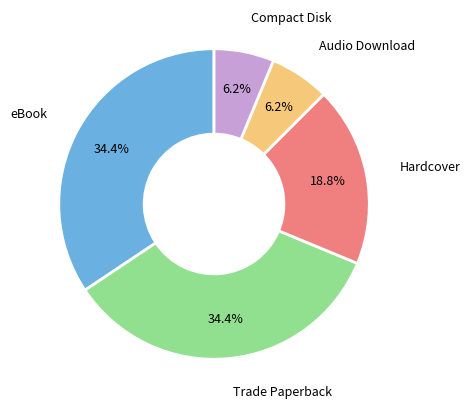

Is there any slice that represents more than half of the pie?

No